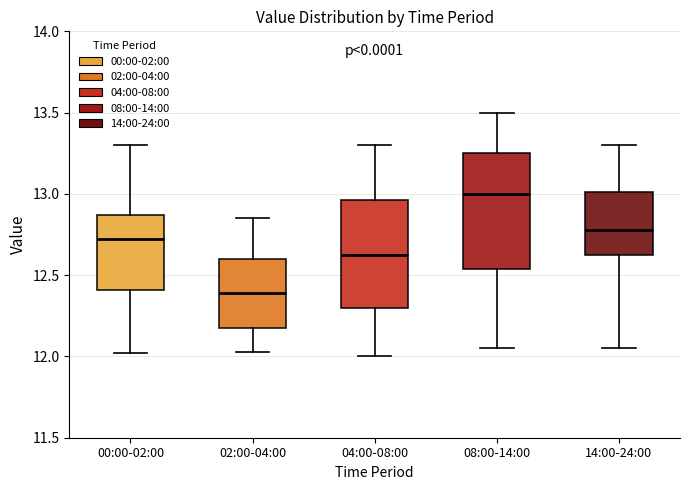

Reading left to right, transcribe this box plot: for each box, give where its median line is, the range the box spans, and where its two whiskers end, as read against the y-axis. The values are not printed on the chart, so give them approximately, as read against the axis.

00:00-02:00: median 12.75, box 12.40 to 12.85, whiskers 12.00 to 13.30
02:00-04:00: median 12.40, box 12.15 to 12.60, whiskers 12.05 to 12.85
04:00-08:00: median 12.65, box 12.30 to 12.95, whiskers 12.00 to 13.30
08:00-14:00: median 13.00, box 12.55 to 13.25, whiskers 12.05 to 13.50
14:00-24:00: median 12.80, box 12.65 to 13.00, whiskers 12.05 to 13.30